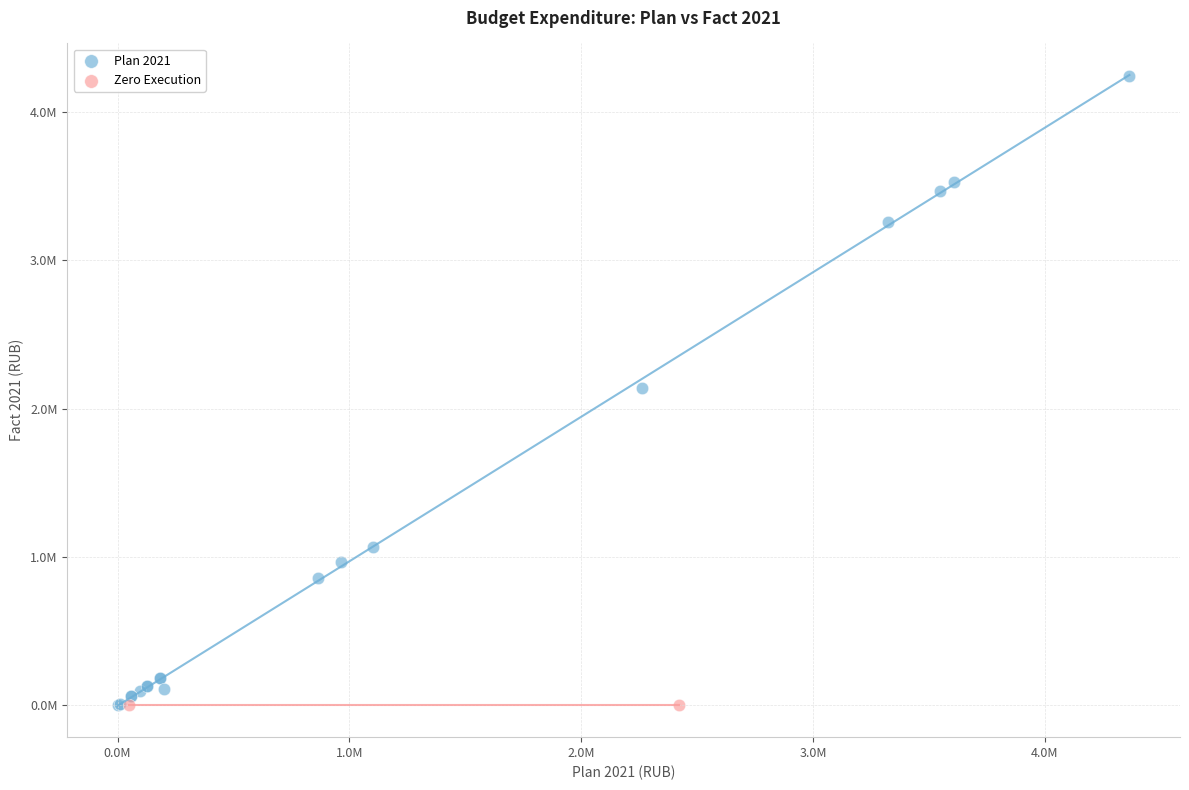

What are all the series names shown in the legend?

Plan 2021, Zero Execution